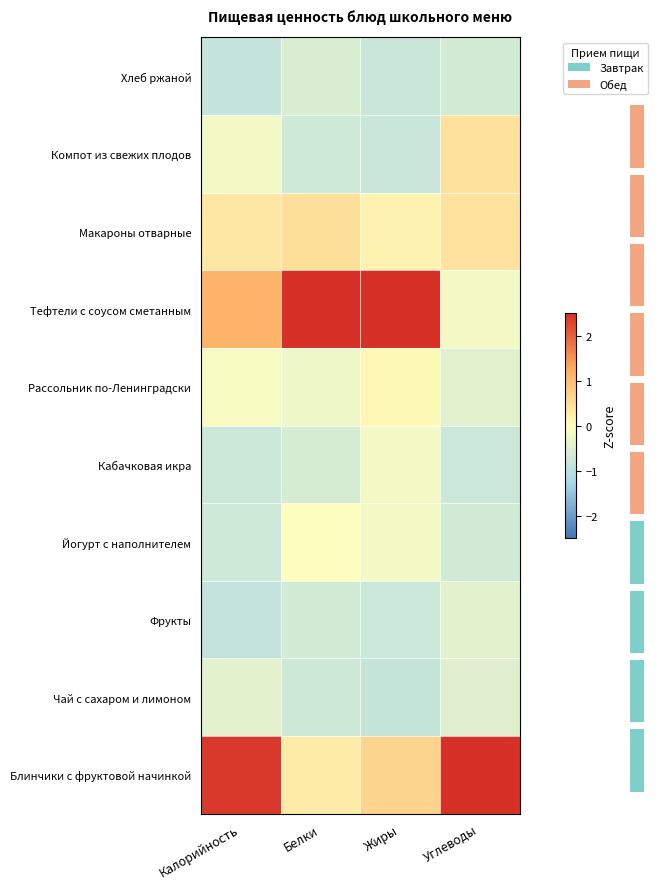

Reading left to right, transcribe all the data shown in this chart.

Блинчики с фруктовой начинкой: Калорийность=2.4	Белки=0.3	Жиры=0.6	Углеводы=2.7
Чай с сахаром и лимоном: Калорийность=-0.4	Белки=-0.7	Жиры=-0.9	Углеводы=-0.5
Фрукты: Калорийность=-0.9	Белки=-0.7	Жиры=-0.8	Углеводы=-0.4
Йогурт с наполнителем: Калорийность=-0.7	Белки=0.0	Жиры=-0.2	Углеводы=-0.7
Кабачковая икра: Калорийность=-0.8	Белки=-0.6	Жиры=-0.2	Углеводы=-0.8
Рассольник по-Ленинградски: Калорийность=-0.1	Белки=-0.2	Жиры=0.1	Углеводы=-0.4
Тефтели с соусом сметанным: Калорийность=1.2	Белки=2.7	Жиры=2.6	Углеводы=-0.2
Макароны отварные: Калорийность=0.4	Белки=0.5	Жиры=0.2	Углеводы=0.4
Компот из свежих плодов: Калорийность=-0.2	Белки=-0.7	Жиры=-0.8	Углеводы=0.5
Хлеб ржаной: Калорийность=-0.9	Белки=-0.6	Жиры=-0.8	Углеводы=-0.7